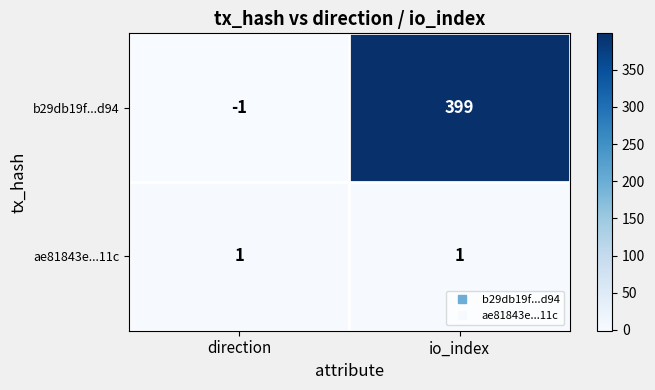

What is the difference between the maximum and minimum values in the b29db19f...d94 series?

400